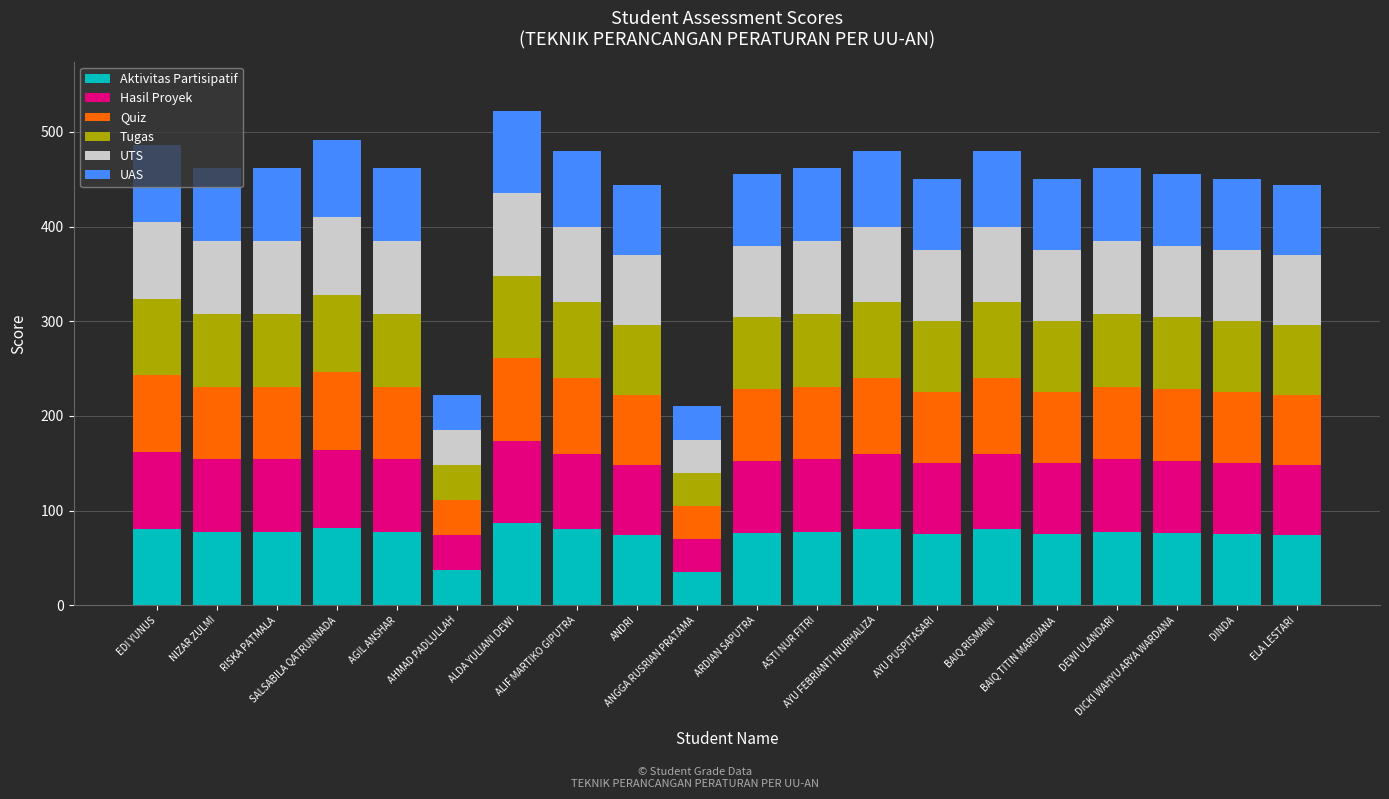

What is the lowest value of the Aktivitas Partisipatif series?

35